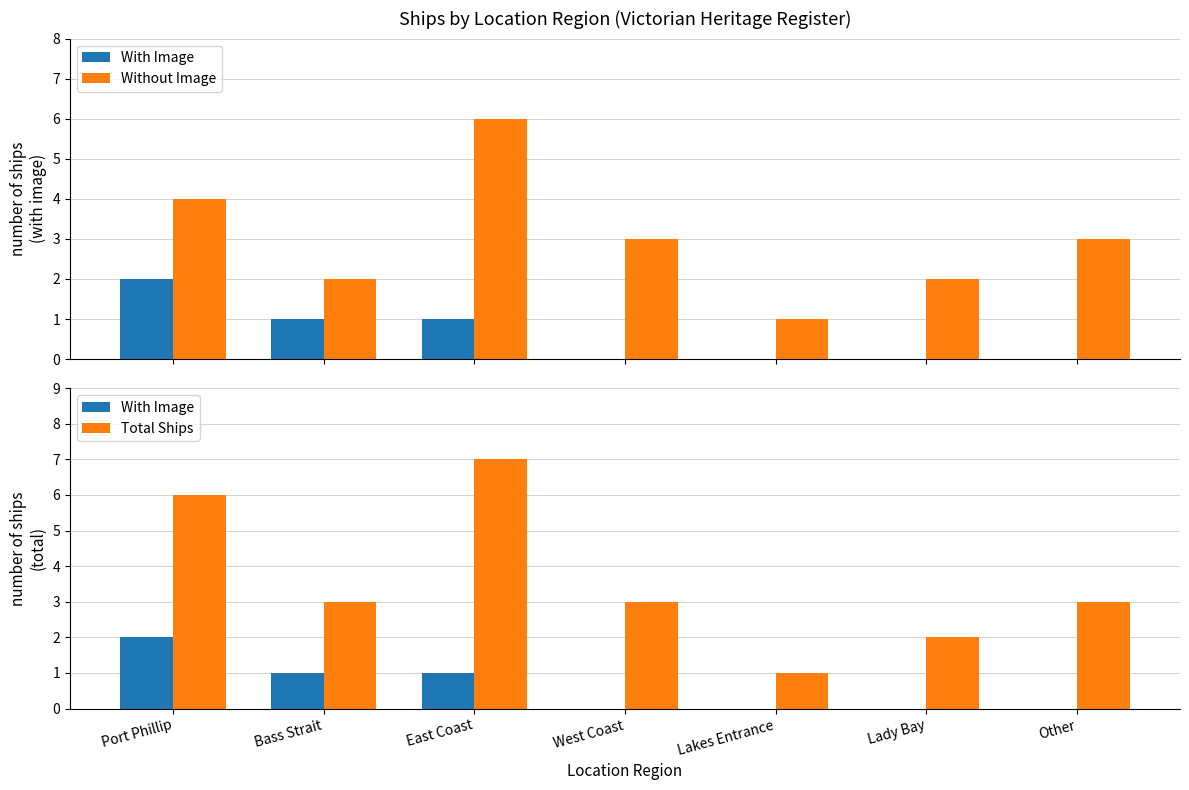

What is the difference between the Without Image values at Port Phillip and West Coast?

1